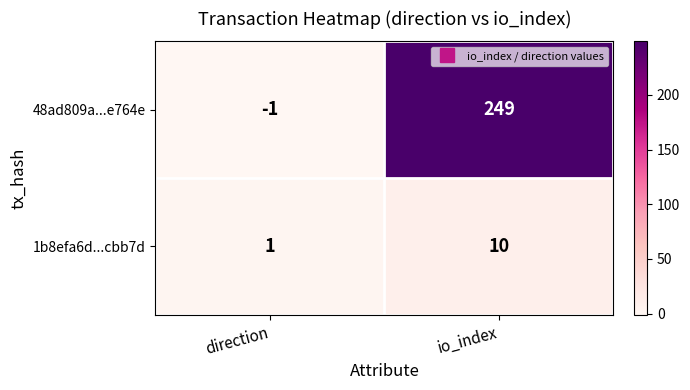

Which series has the largest range (max minus min)?

48ad809a...e764e